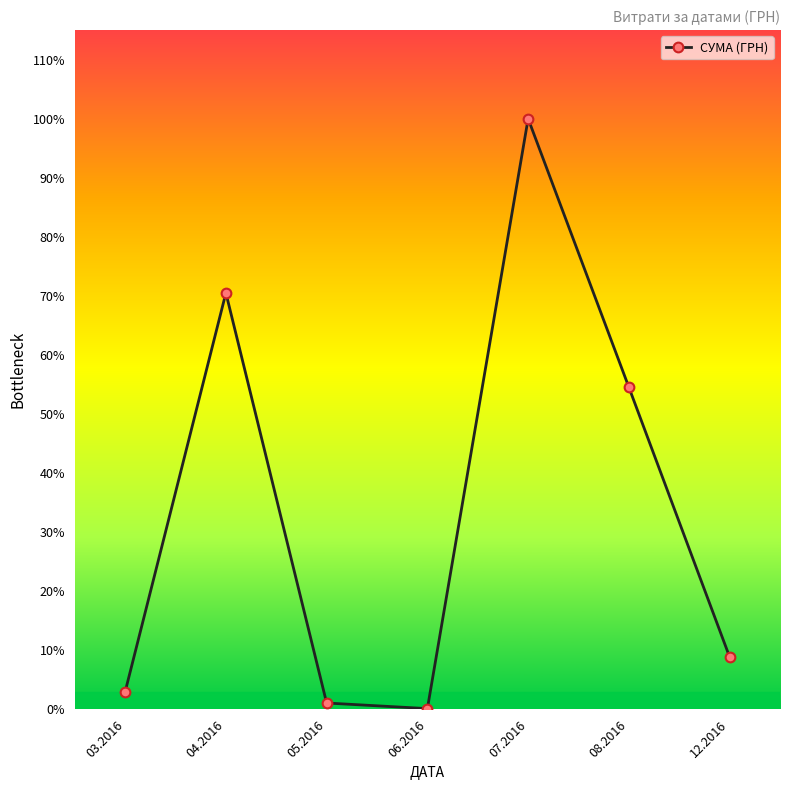

Does the chart have visible grid lines?

No